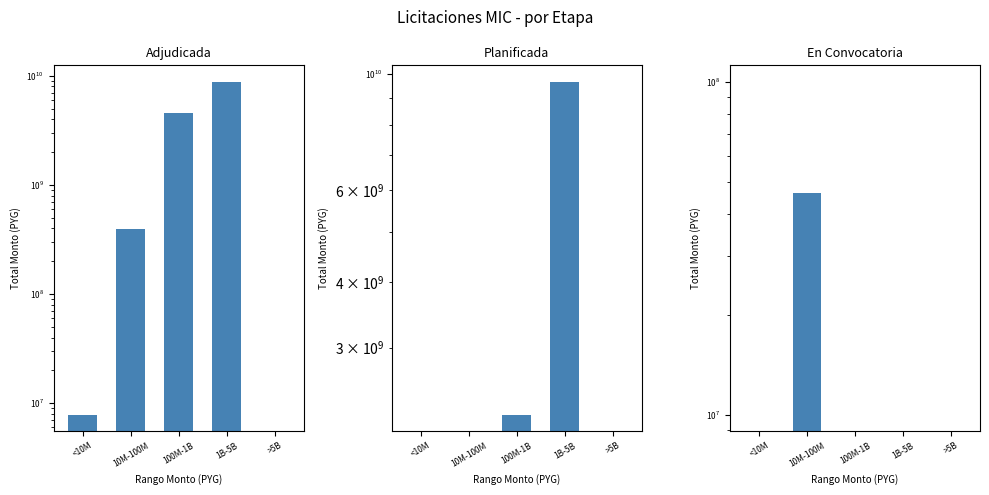

At how many categories does at least one series exceed 7941278584?

1